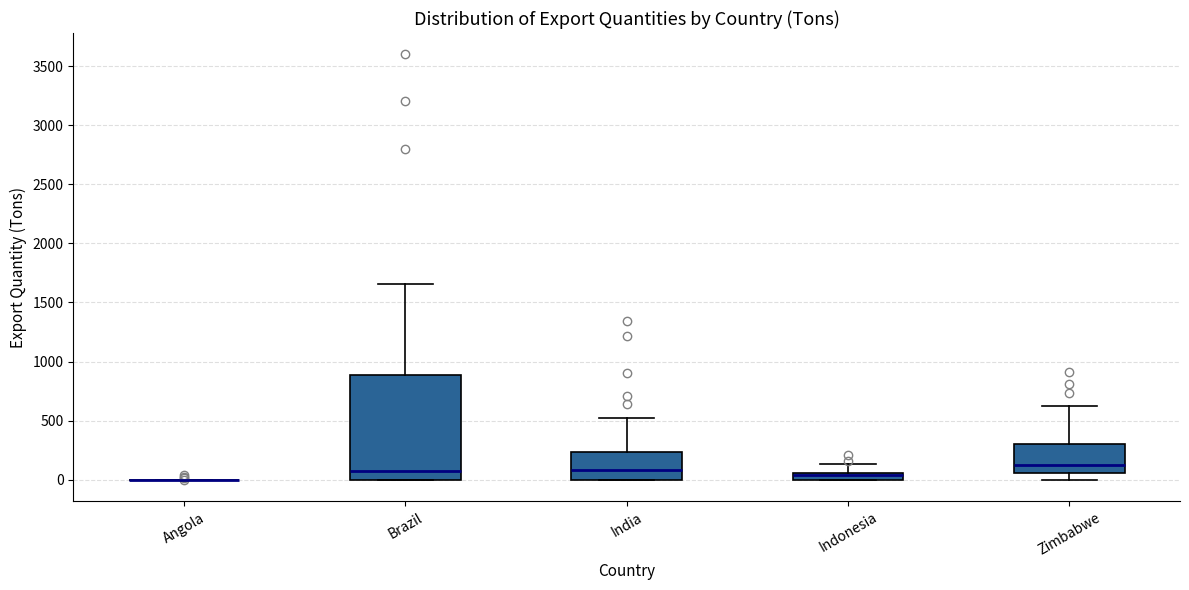

Comparing the boxes themselves (not the whiskers), which one is the tallest?

Brazil